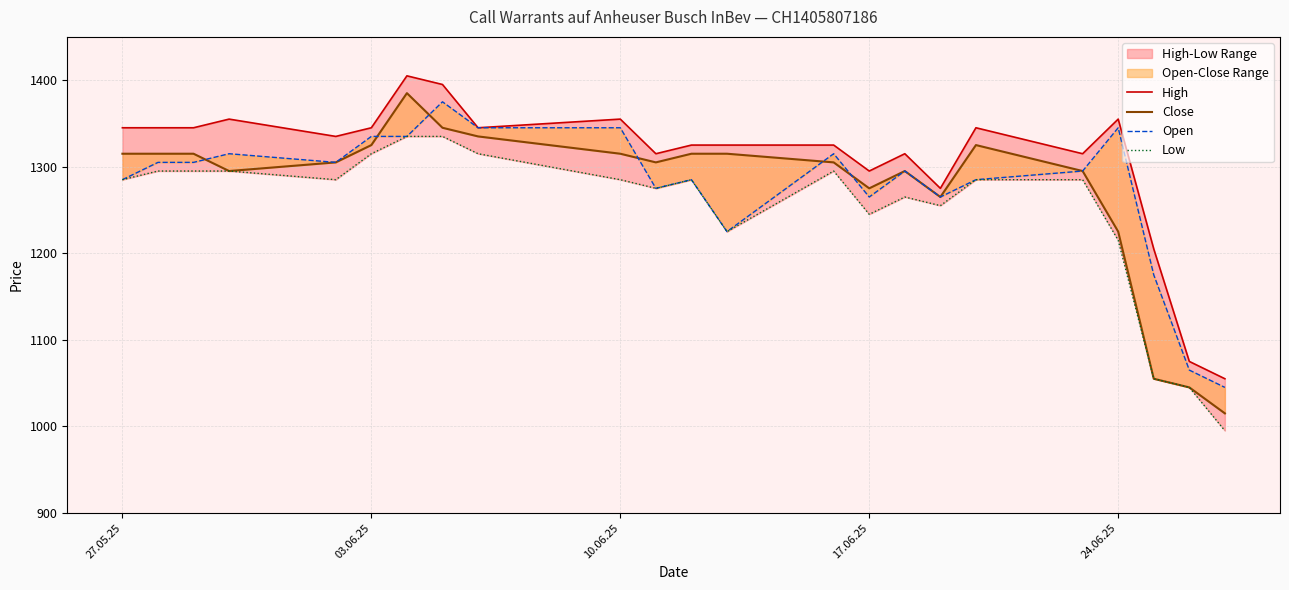

How many intersections are there between Open and Close?

6